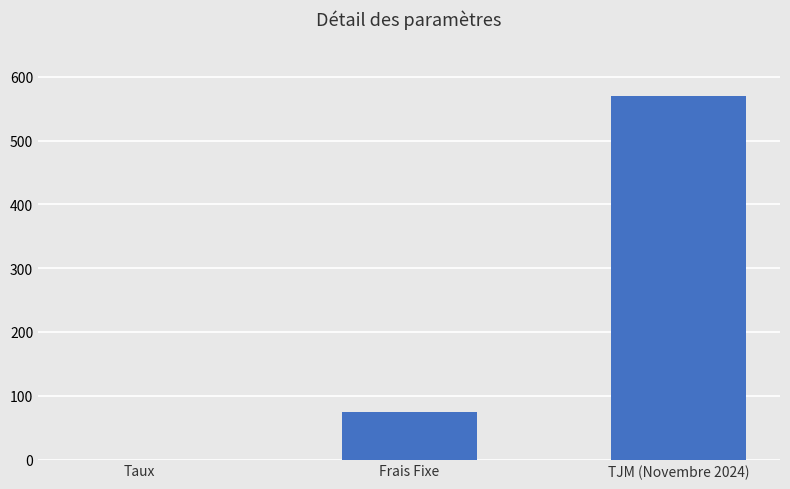

At which label is the value closest to 285?

Frais Fixe